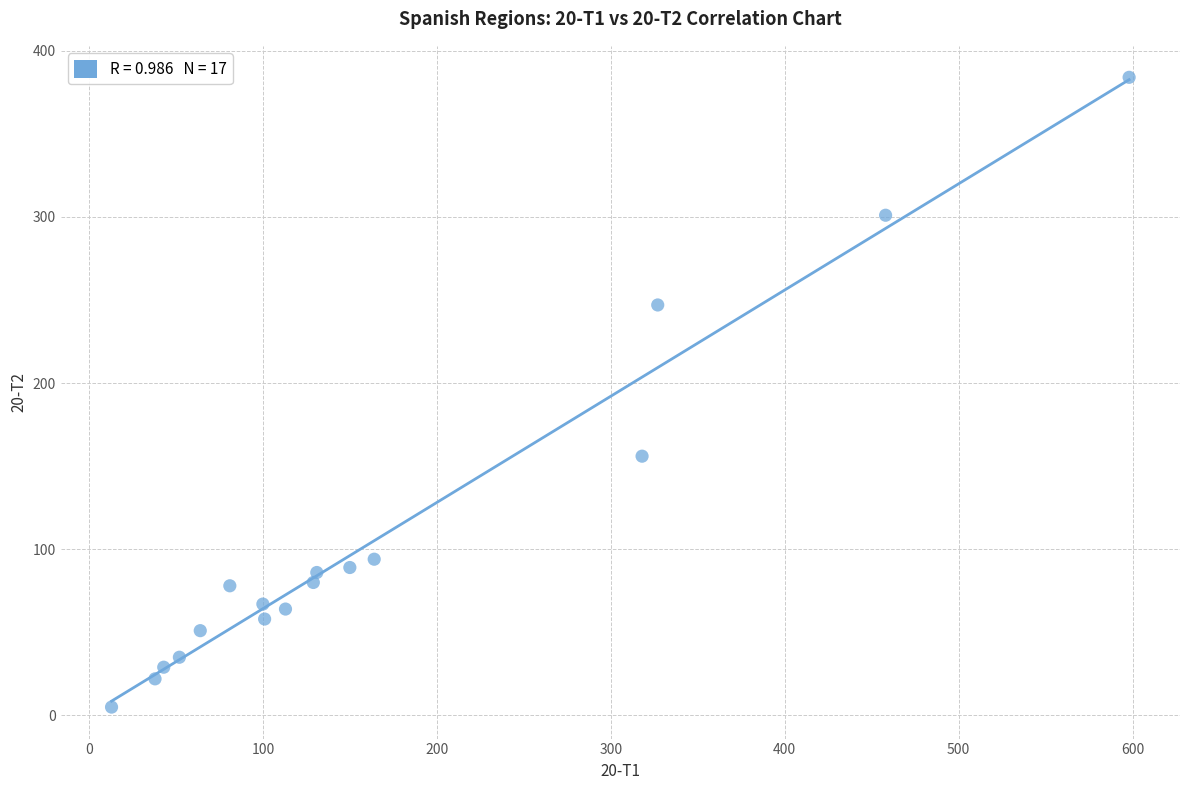

What Y value in the scatter plot is closest to 194?

156